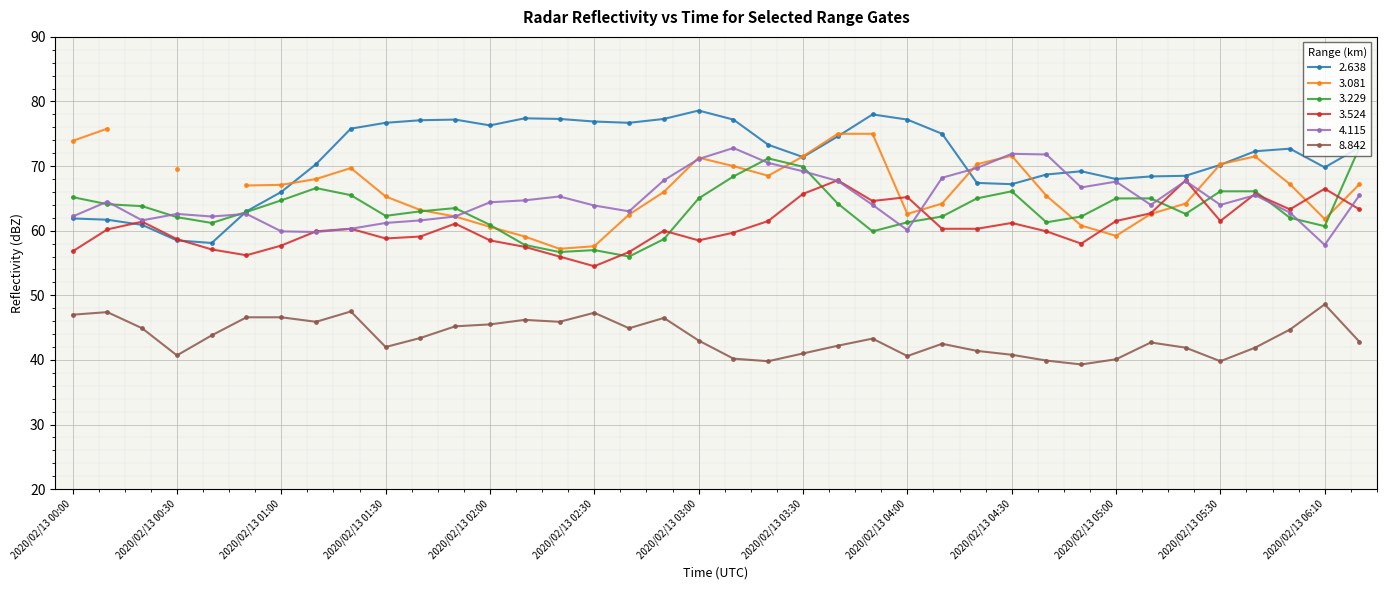

Where is the first local minimum for 8.842?

2020/02/13 00:30